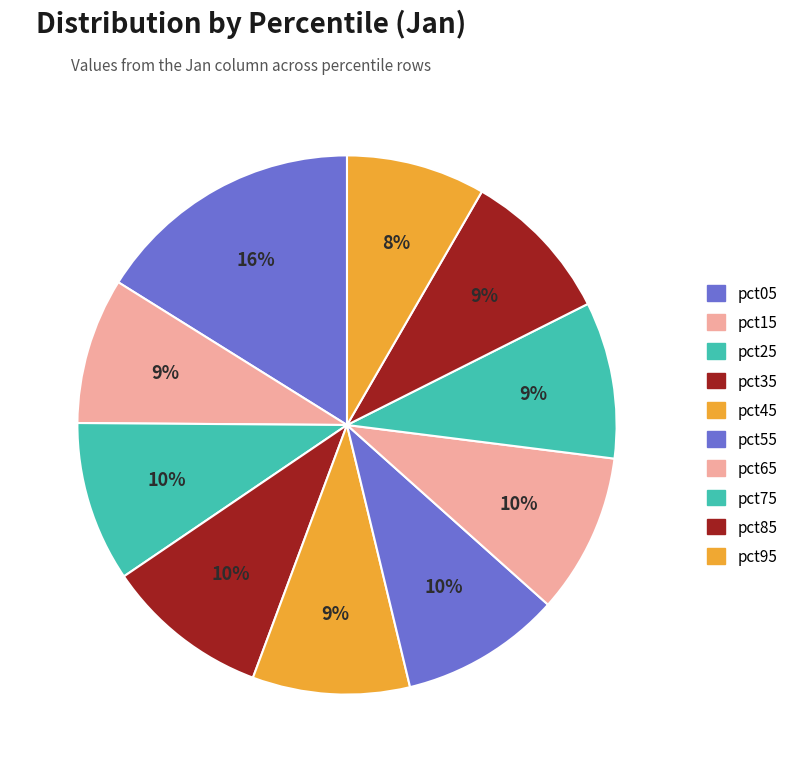

How many slices are in this pie chart?

10